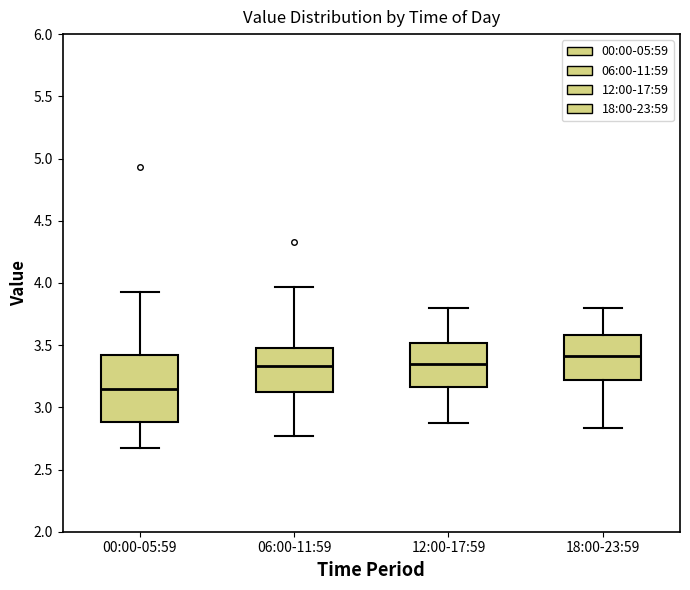

Comparing the boxes themselves (not the whiskers), which one is the tallest?

00:00-05:59